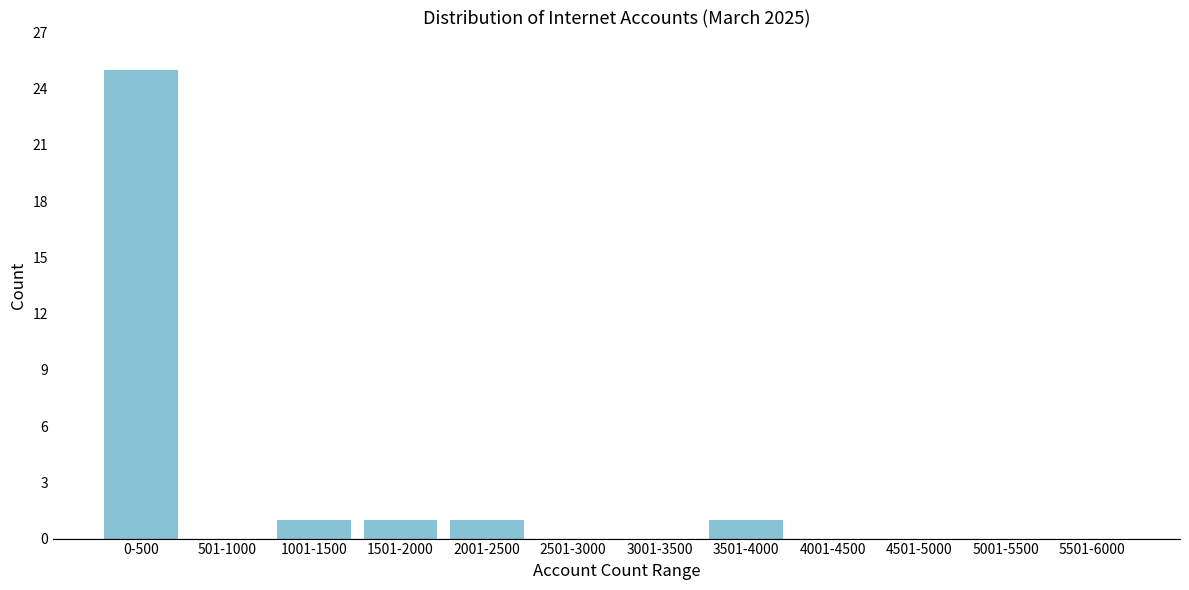

Reading right to left, what are all the values shown in this chart?

5501-6000=0	5001-5500=0	4501-5000=0	4001-4500=0	3501-4000=1	3001-3500=0	2501-3000=0	2001-2500=1	1501-2000=1	1001-1500=1	501-1000=0	0-500=25